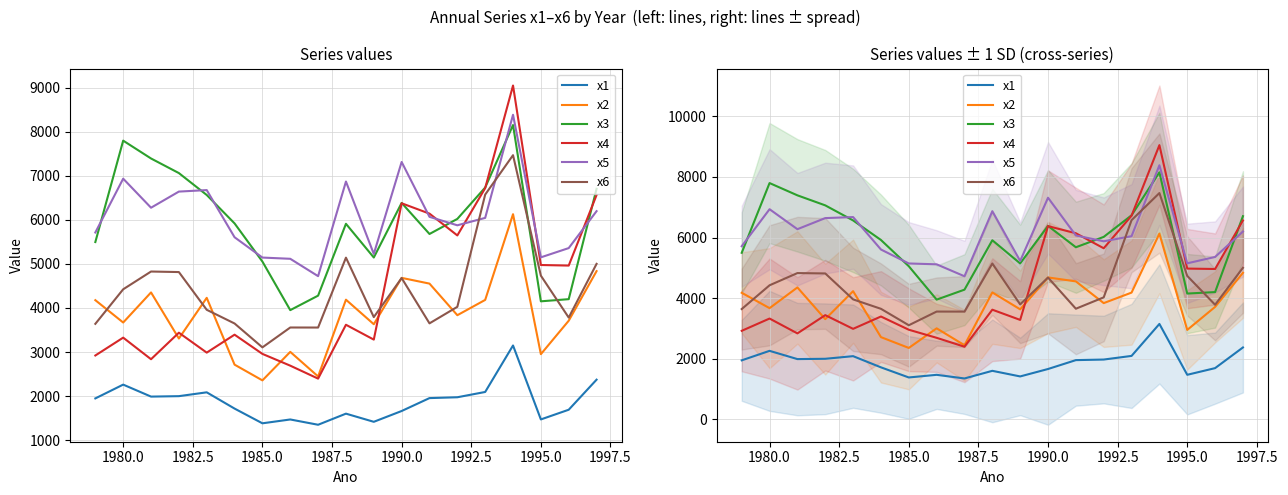

Which series has the widest spread of values?

x4